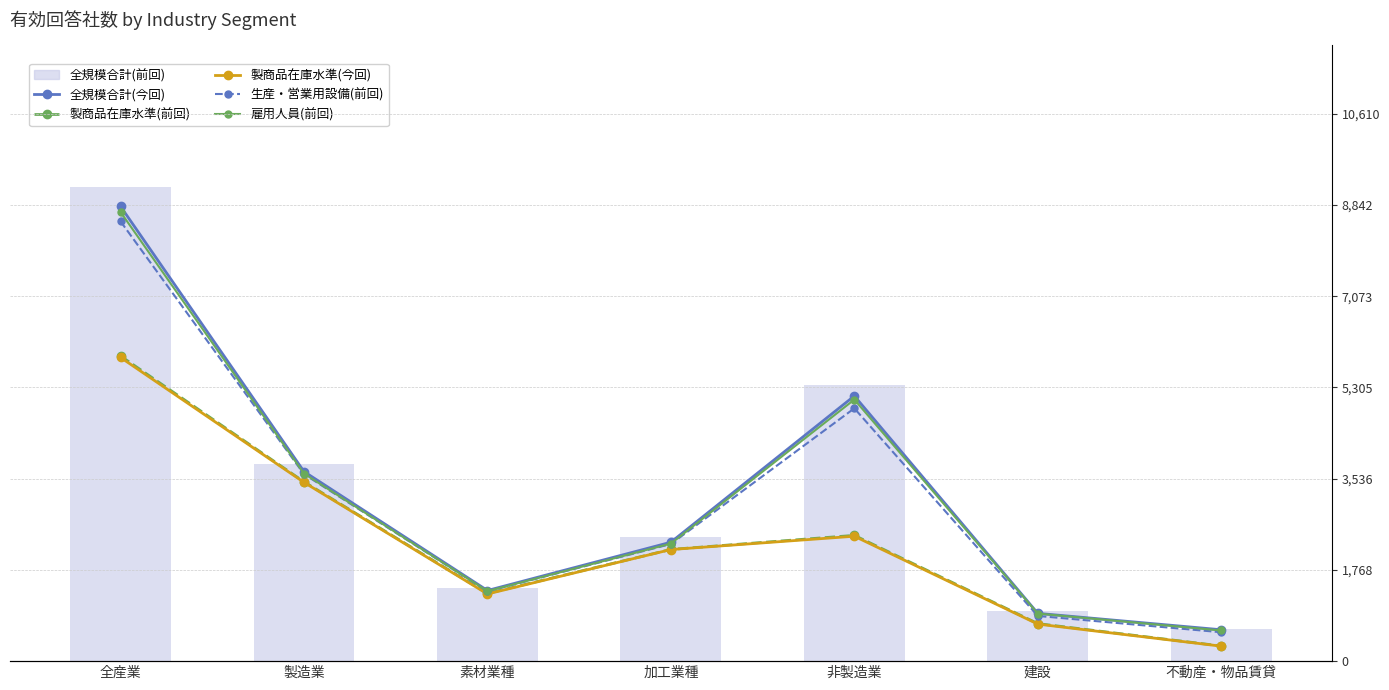

True or false: 雇用人員(前回) has a value of 1308 at 加工業種.

False